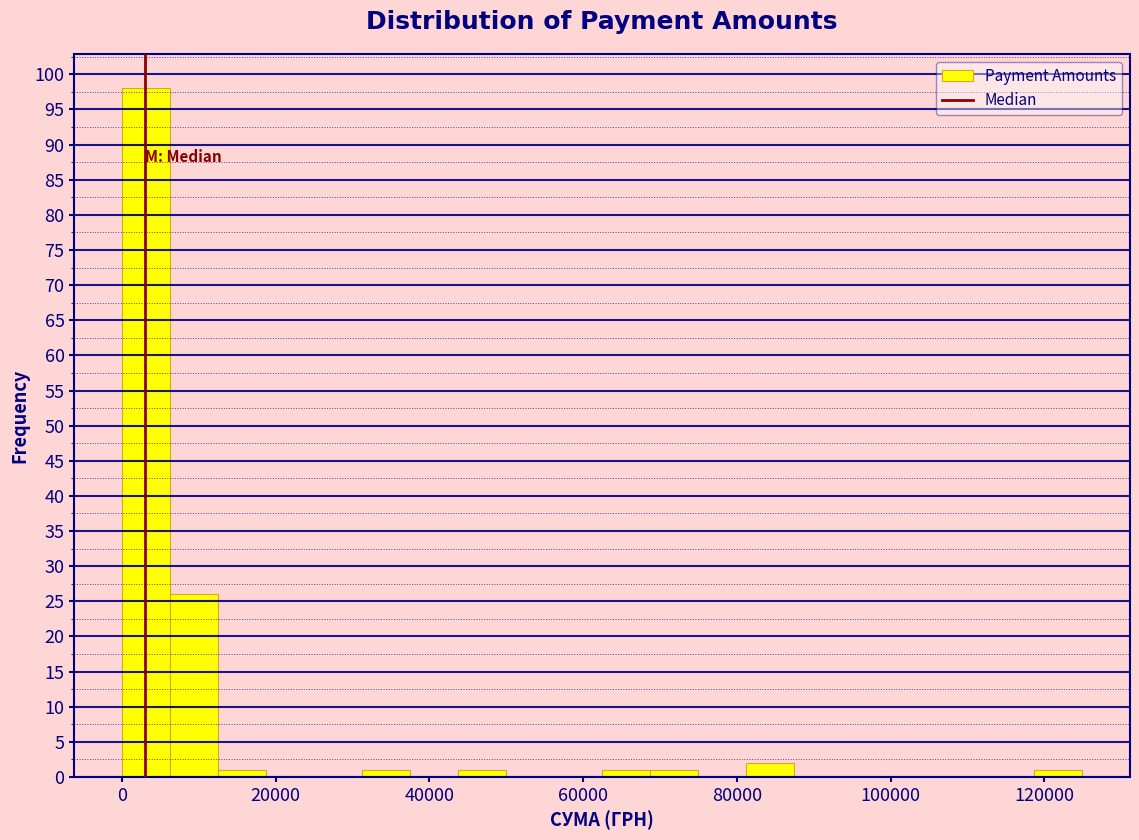

Around what value on the x-axis is the tallest bar? Give the approximate position of its centre, as read against the axis.

4000